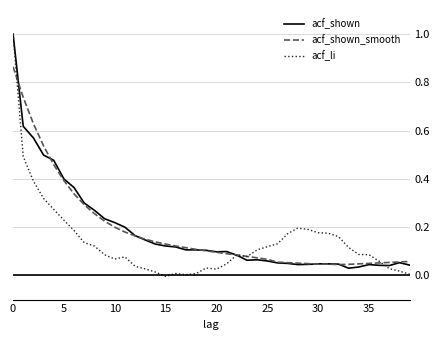

Which series has the widest spread of values?

acf_li